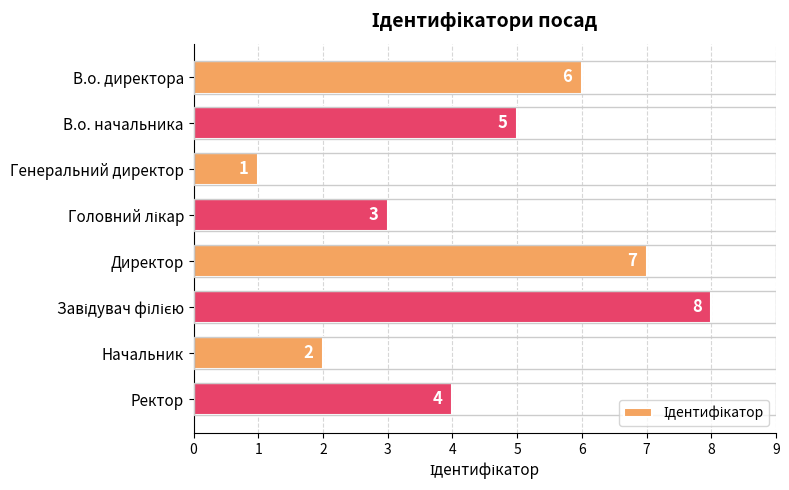

What is the minimum value shown in the chart?

1